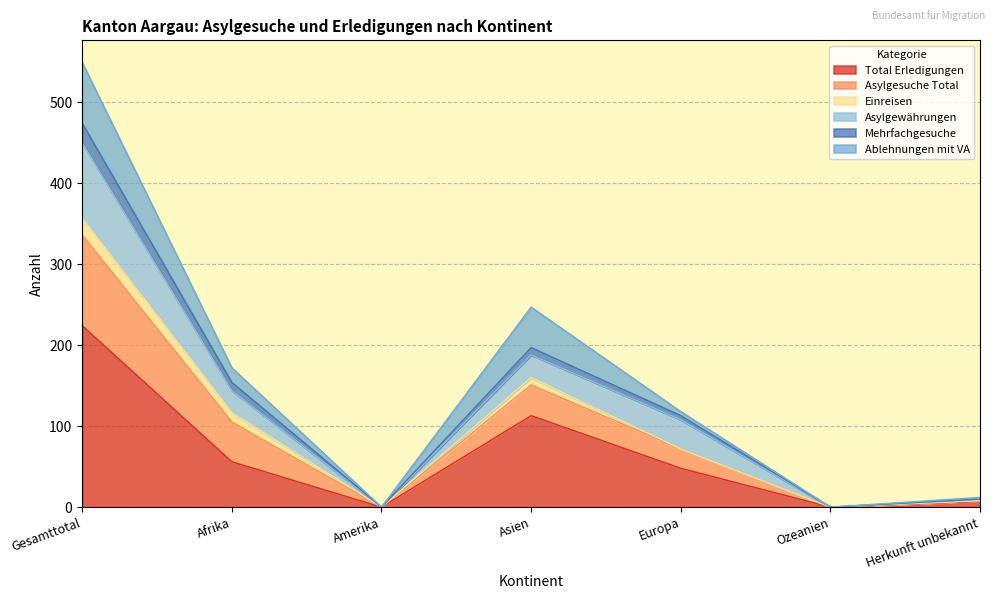

Is it true that Asylgesuche Total equals -280 at Amerika?

False